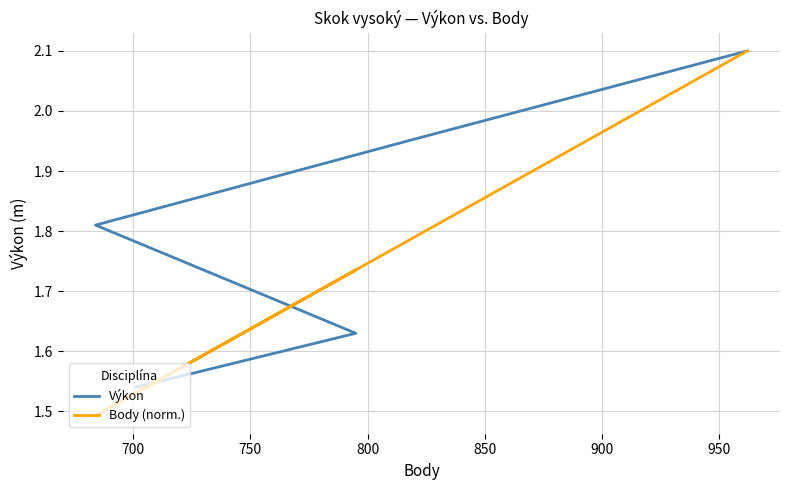

In Body (norm.), how many points are lower than both neighbors (excluding endpoints)?

1